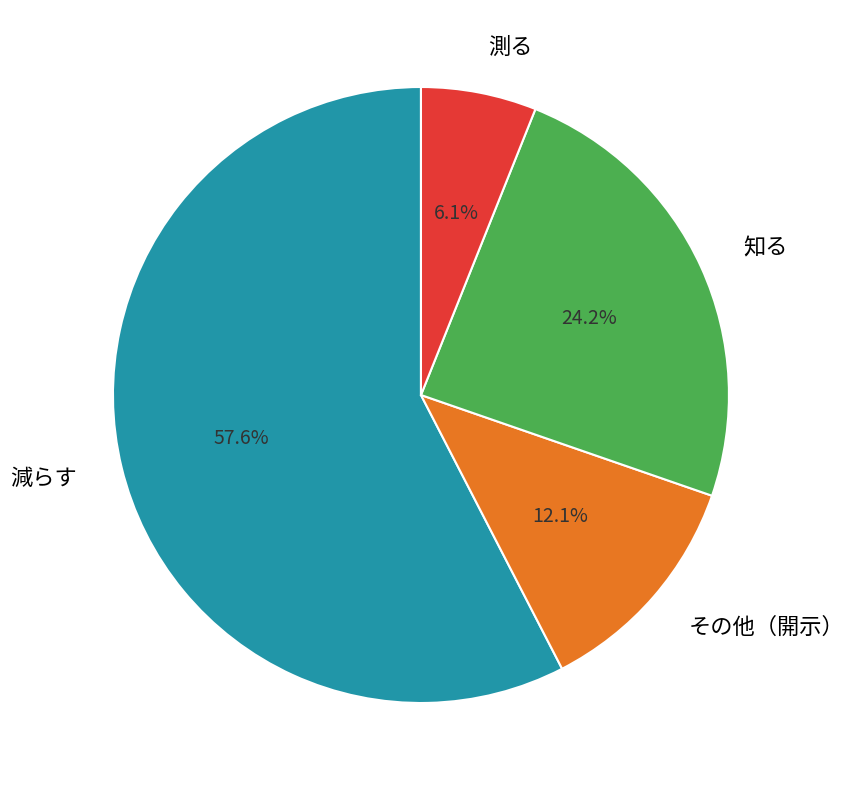

Which has a higher value, 測る or その他（開示）?

その他（開示）